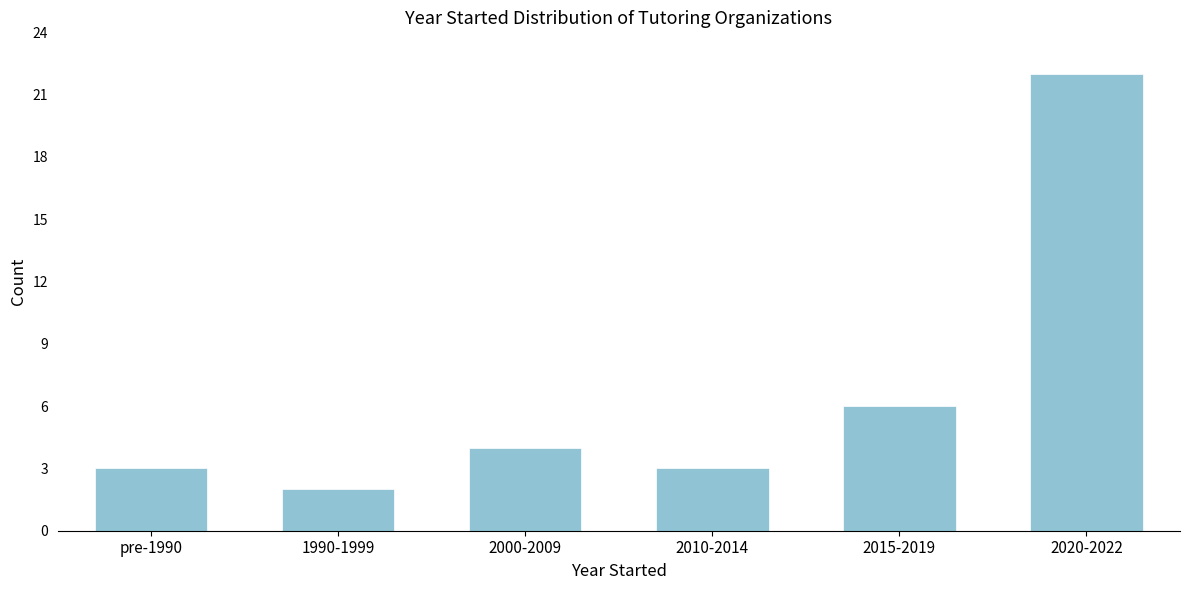

Reading left to right, extract all data points from this chart.

3	2	4	3	6	22